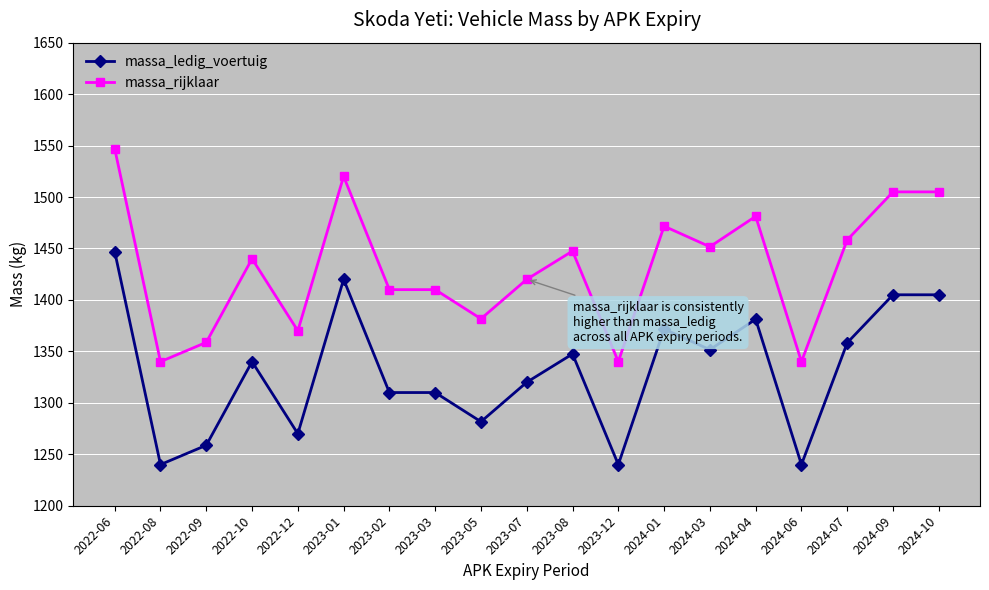

The value of massa_ledig_voertuig at 2024-01 is 632.1. True or false?

False